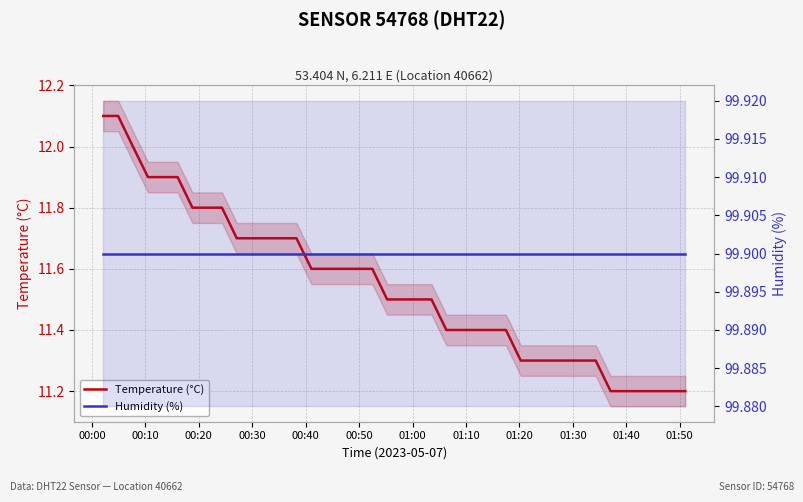

At 01:10, list the series in order from smallest to largest.

Temperature (°C), Humidity (%)